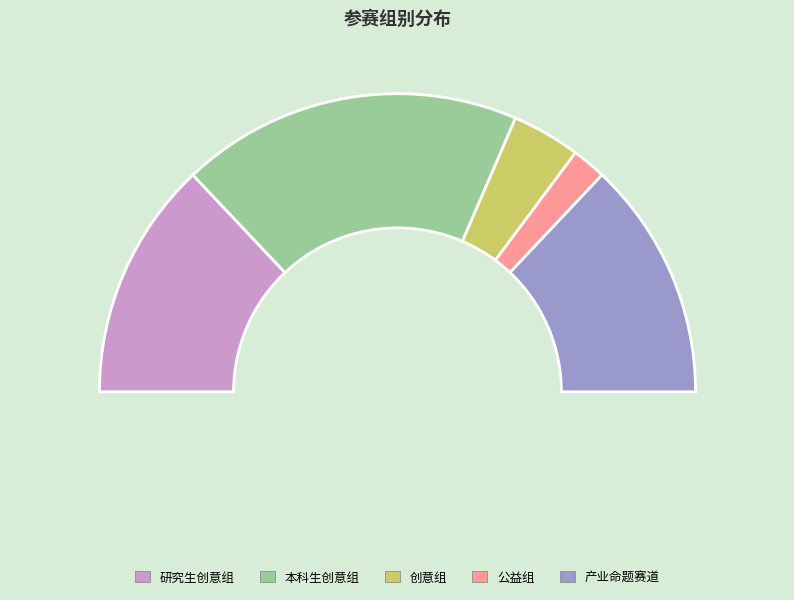

What percentage is the 创意组 slice, to the nearest percent?

7%